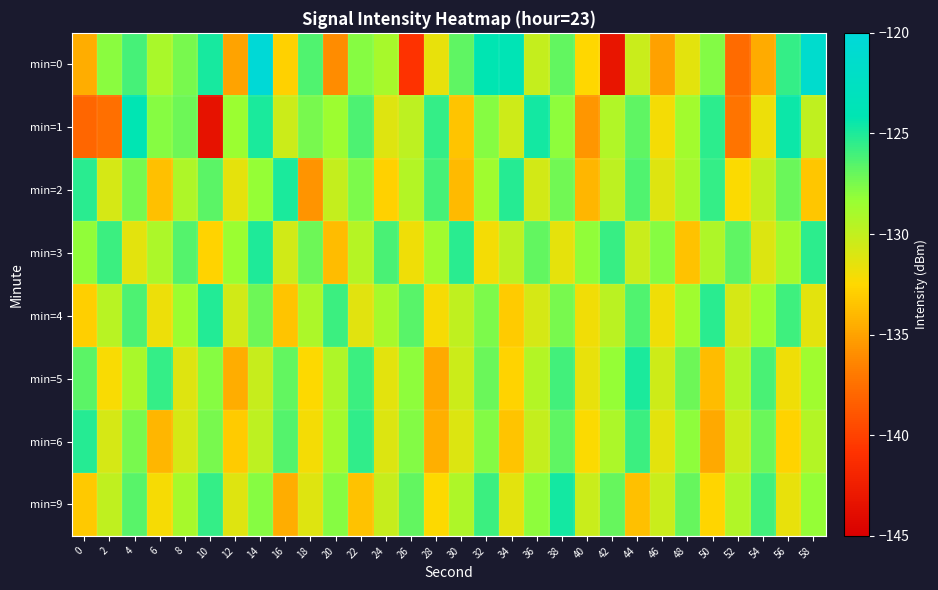

Reading left to right, extract all data points from this chart.

min=0: 0=-134.5	2=-127.9	4=-126.1	6=-129.1	8=-127.5	10=-124.8	12=-134.9	14=-120.3	16=-132.8	18=-126.4	20=-136.1	22=-127.8	24=-129.0	26=-140.8	28=-131.5	30=-126.8	32=-124.2	34=-123.8	36=-130.1	38=-126.8	40=-132.6	42=-143.2	44=-130.3	46=-135.1	48=-131.3	50=-127.8	52=-137.7	54=-134.6	56=-125.6	58=-121.3
min=1: 0=-138.1	2=-137.5	4=-124.1	6=-127.8	8=-127.2	10=-143.5	12=-128.4	14=-125.0	16=-130.4	18=-127.5	20=-128.5	22=-126.3	24=-131.2	26=-129.8	28=-125.6	30=-133.4	32=-127.9	34=-130.5	36=-124.7	38=-128.1	40=-135.6	42=-129.3	44=-126.8	46=-132.1	48=-128.7	50=-125.4	52=-137.2	54=-131.8	56=-124.5	58=-129.9
min=2: 0=-125.3	2=-130.8	4=-127.4	6=-133.6	8=-129.2	10=-126.7	12=-131.5	14=-128.3	16=-124.9	18=-135.7	20=-130.1	22=-127.6	24=-132.8	26=-129.4	28=-126.1	30=-133.9	32=-128.6	34=-125.2	36=-130.7	38=-127.3	40=-134.1	42=-129.8	44=-126.4	46=-131.2	48=-128.9	50=-125.6	52=-132.4	54=-130.0	56=-127.1	58=-133.3
min=3: 0=-128.2	2=-125.8	4=-131.4	6=-129.1	8=-126.5	10=-132.7	12=-128.4	14=-125.0	16=-130.6	18=-127.2	20=-133.8	22=-129.5	24=-126.2	26=-131.9	28=-128.7	30=-125.3	32=-132.1	34=-129.8	36=-126.9	38=-131.5	40=-128.2	42=-125.7	44=-130.3	46=-127.9	48=-133.5	50=-129.2	52=-126.8	54=-131.1	56=-128.8	58=-125.4
min=4: 0=-132.9	2=-129.6	4=-126.3	6=-131.8	8=-128.5	10=-125.1	12=-130.6	14=-127.2	16=-133.4	18=-129.1	20=-125.8	22=-131.3	24=-128.9	26=-126.6	28=-132.2	30=-129.9	32=-127.6	34=-133.1	36=-130.8	38=-127.5	40=-132.0	42=-129.7	44=-126.4	46=-131.9	48=-128.6	50=-125.3	52=-130.8	54=-128.4	56=-125.9	58=-131.4
min=5: 0=-126.7	2=-132.3	4=-129.0	6=-125.6	8=-131.2	10=-127.9	12=-134.5	14=-130.2	16=-126.9	18=-132.5	20=-129.2	22=-125.8	24=-131.4	26=-128.1	28=-134.7	30=-130.4	32=-127.1	34=-132.7	36=-129.4	38=-126.0	40=-131.6	42=-128.3	44=-124.9	46=-130.5	48=-127.2	50=-133.8	52=-129.5	54=-126.2	56=-131.9	58=-128.6
min=6: 0=-125.2	2=-130.8	4=-127.5	6=-134.1	8=-130.8	10=-127.5	12=-133.1	14=-129.8	16=-126.5	18=-132.1	20=-128.8	22=-125.5	24=-131.1	26=-127.8	28=-134.4	30=-131.1	32=-127.8	34=-133.4	36=-130.1	38=-126.8	40=-132.4	42=-129.1	44=-125.8	46=-131.4	48=-128.1	50=-134.7	52=-130.4	54=-127.1	56=-132.7	58=-129.4
min=9: 0=-133.2	2=-129.9	4=-126.6	6=-132.2	8=-128.9	10=-125.6	12=-131.2	14=-127.9	16=-134.5	18=-131.2	20=-127.9	22=-133.5	24=-130.2	26=-126.9	28=-132.5	30=-129.2	32=-125.8	34=-131.4	36=-128.1	38=-124.7	40=-130.3	42=-127.0	44=-133.6	46=-130.3	48=-127.0	50=-132.6	52=-129.3	54=-126.0	56=-131.6	58=-128.3